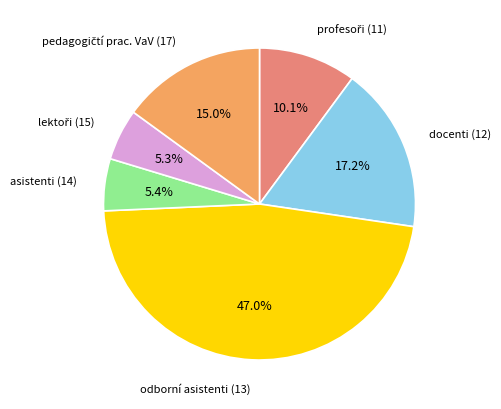

Is there any slice that represents more than half of the pie?

No